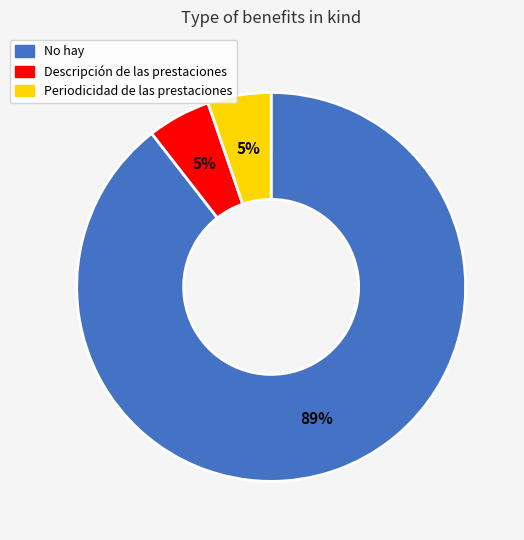

To the nearest percent, what portion does Descripción de las prestaciones represent?

5%